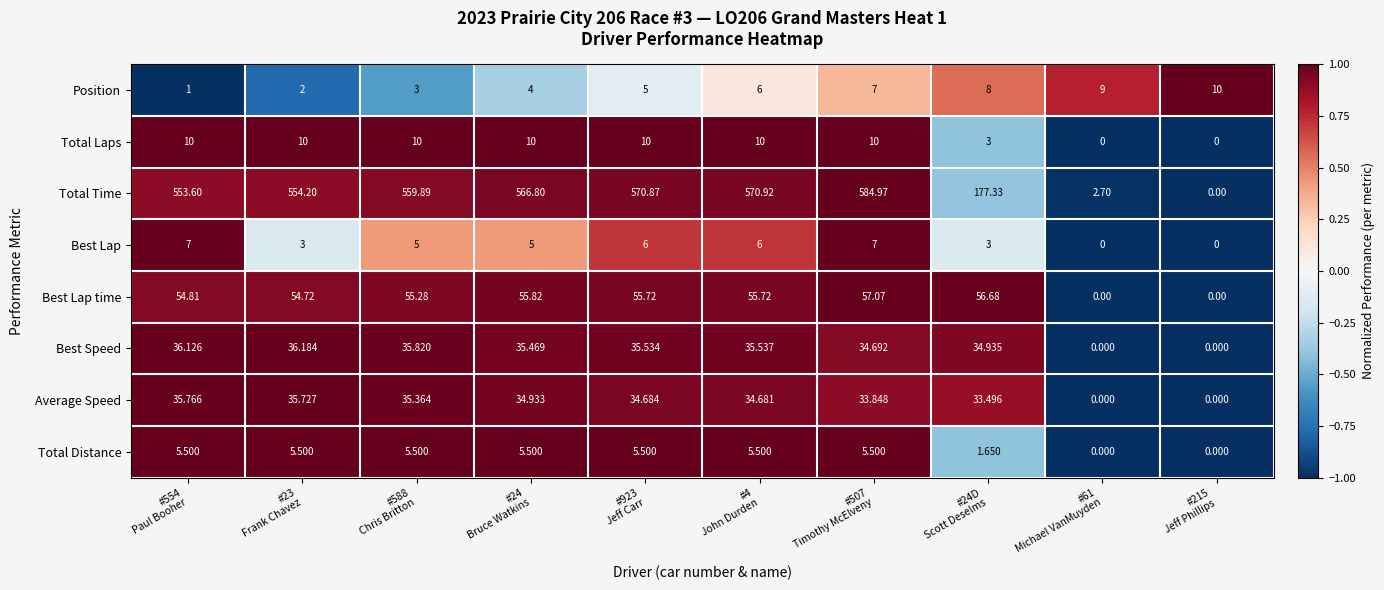

Which series has the largest total across all categories?

Total Time